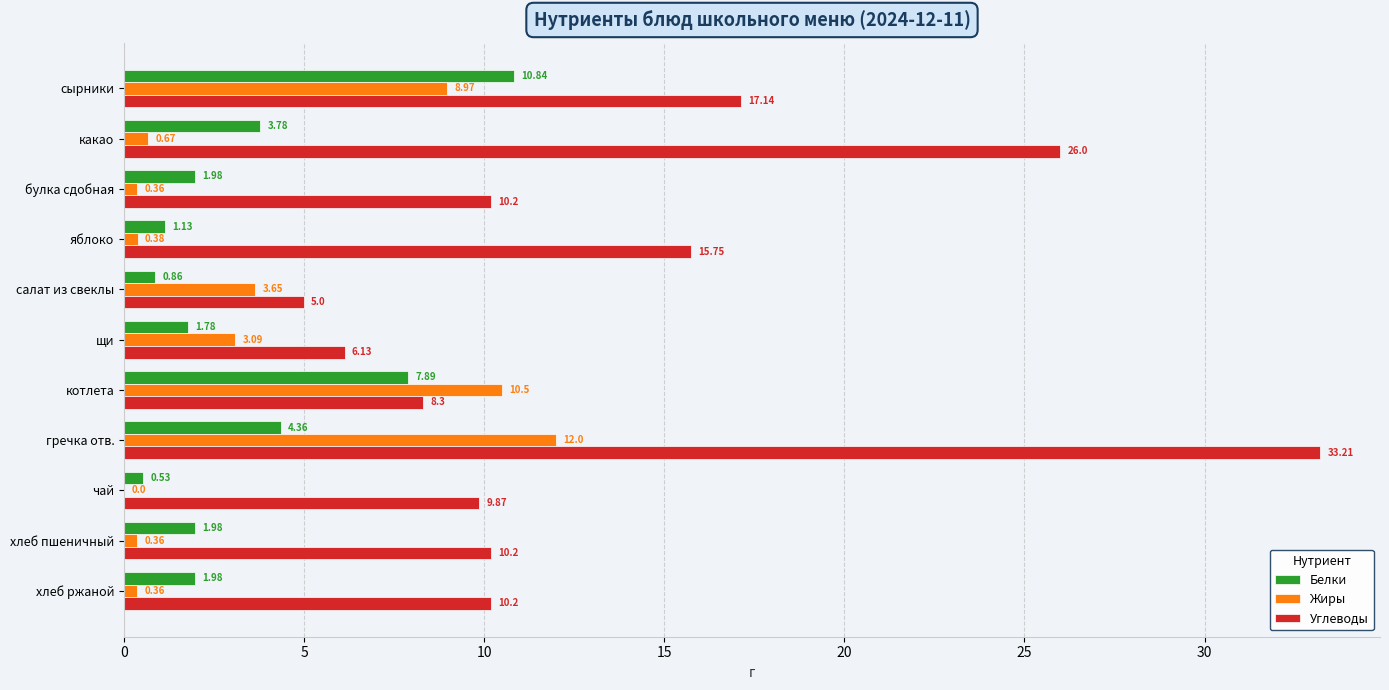

What is the maximum value shown in the chart?

33.2